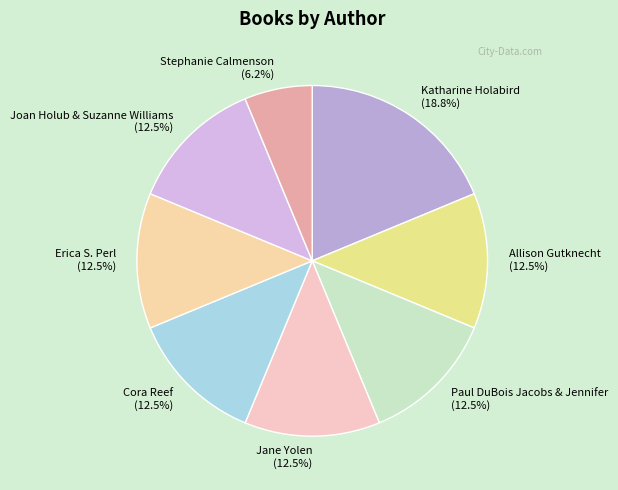

Does Joan Holub & Suzanne Williams represent more than half of the total?

No